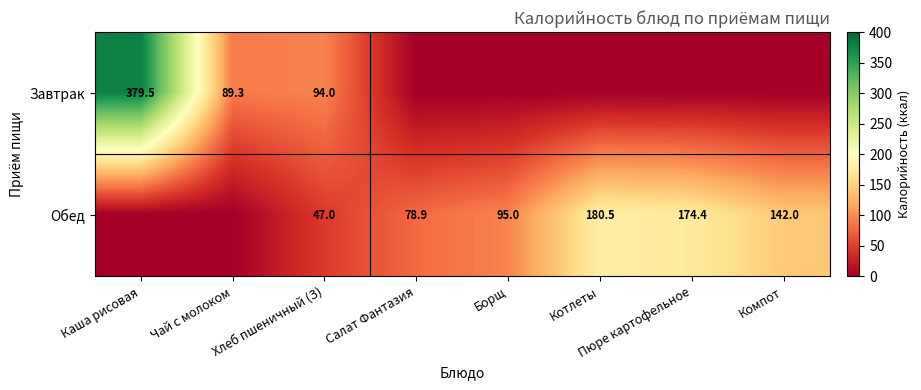

True or false: Обед has a value of 78.9 at Салат Фантазия.

True